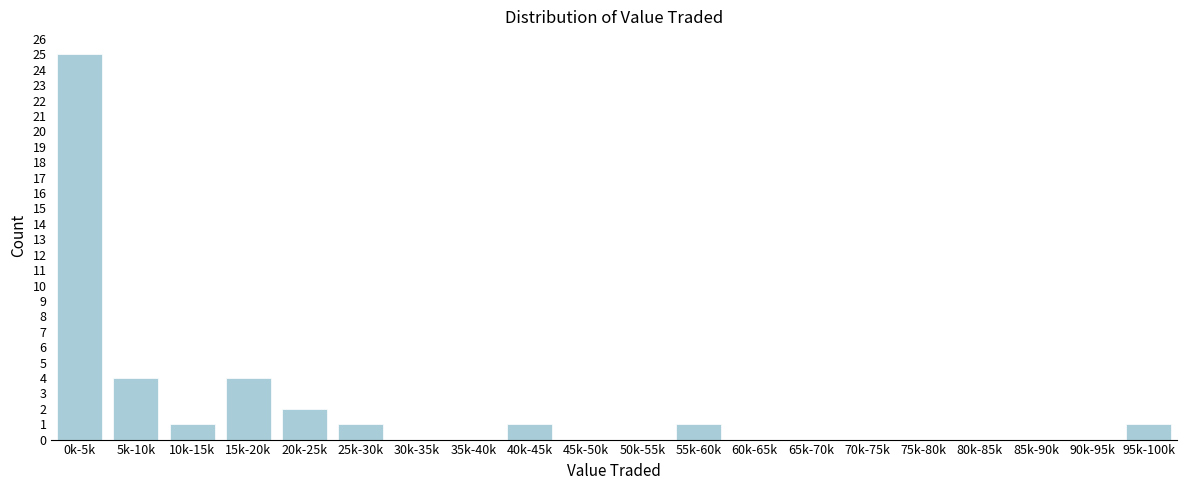

Reading left to right, transcribe all the data shown in this chart.

0k-5k=25	5k-10k=4	10k-15k=1	15k-20k=4	20k-25k=2	25k-30k=1	30k-35k=0	35k-40k=0	40k-45k=1	45k-50k=0	50k-55k=0	55k-60k=1	60k-65k=0	65k-70k=0	70k-75k=0	75k-80k=0	80k-85k=0	85k-90k=0	90k-95k=0	95k-100k=1